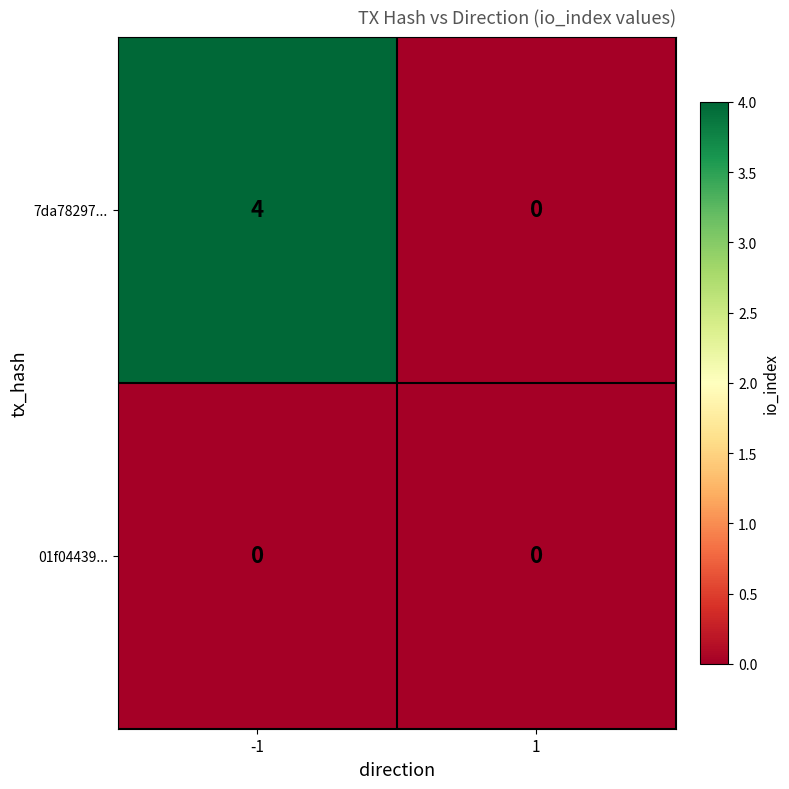

Reading right to left, transcribe all the data shown in this chart.

7da78297...: 1=0	-1=4
01f04439...: 1=0	-1=0